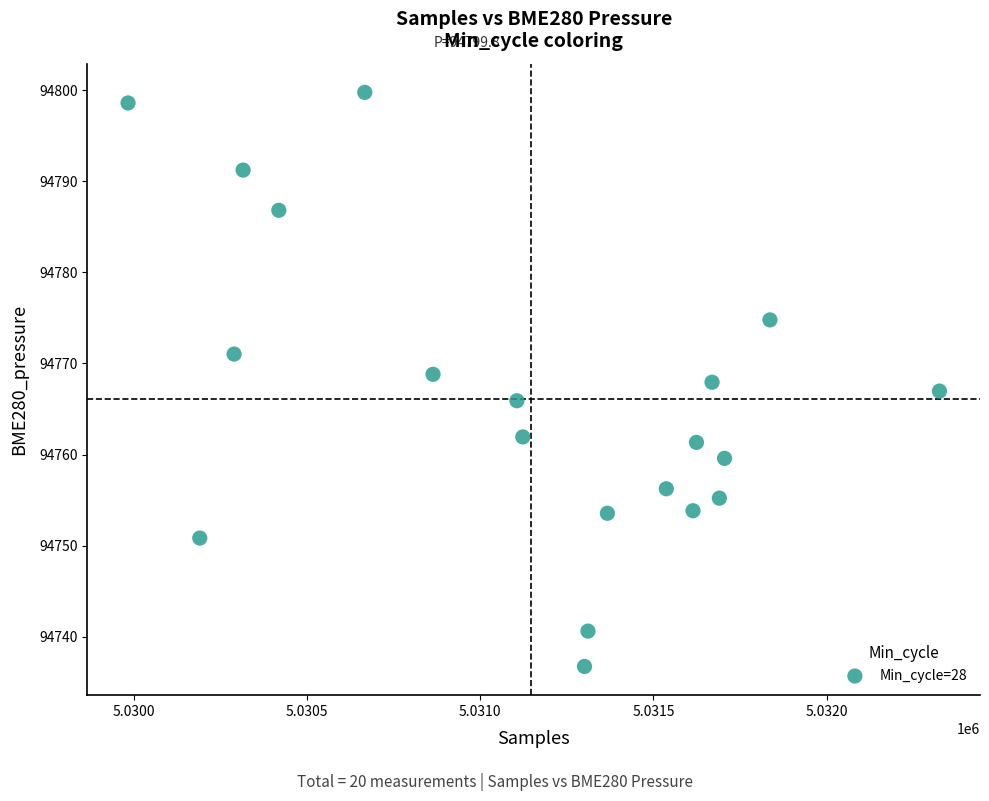

What is the range of Y values (max minus min)?

63.0